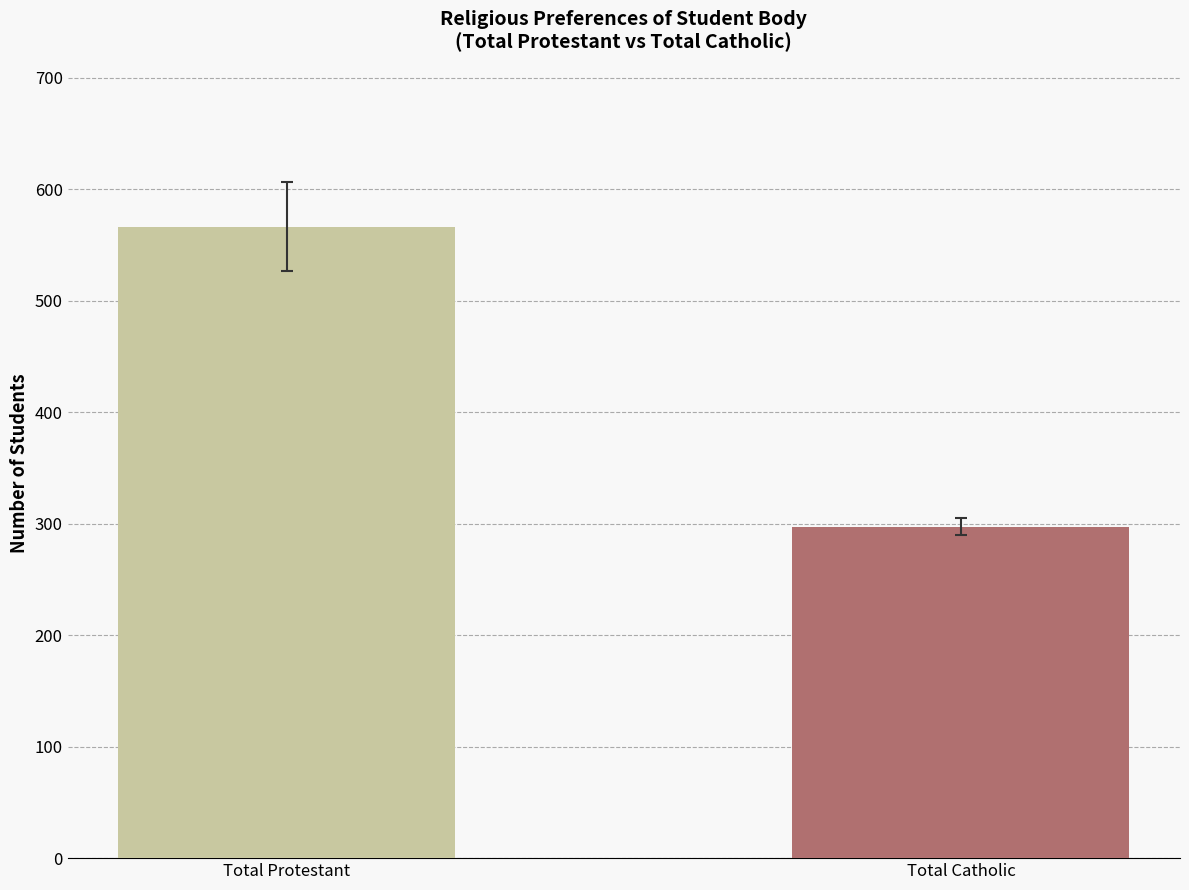

What are all the series names shown in the legend?

Total Protestant, Total Catholic